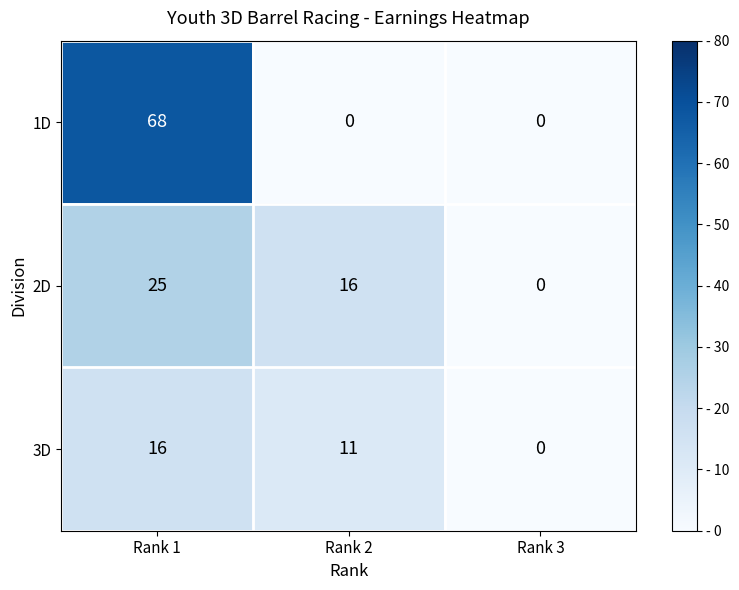

At which label is 2D closest to 12?

Rank 2